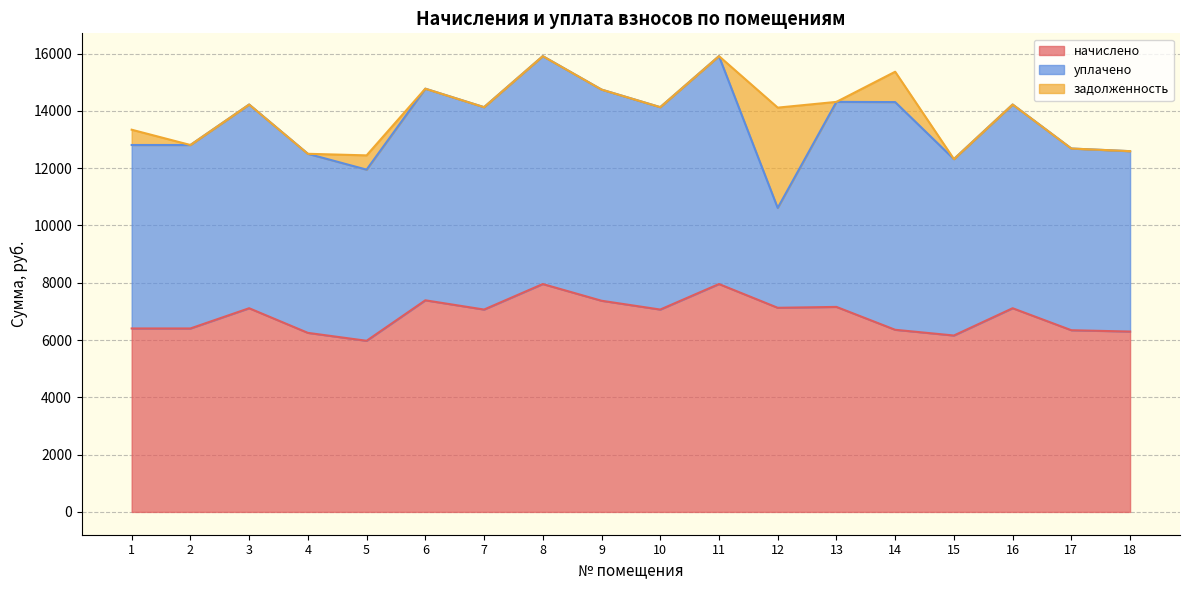

At which label does уплачено first exceed 7065?

3